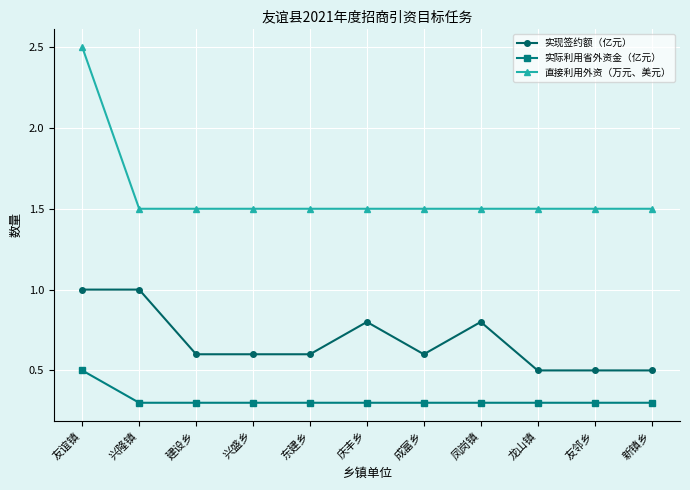

What is the label of the 10th point from the left?

友邻乡